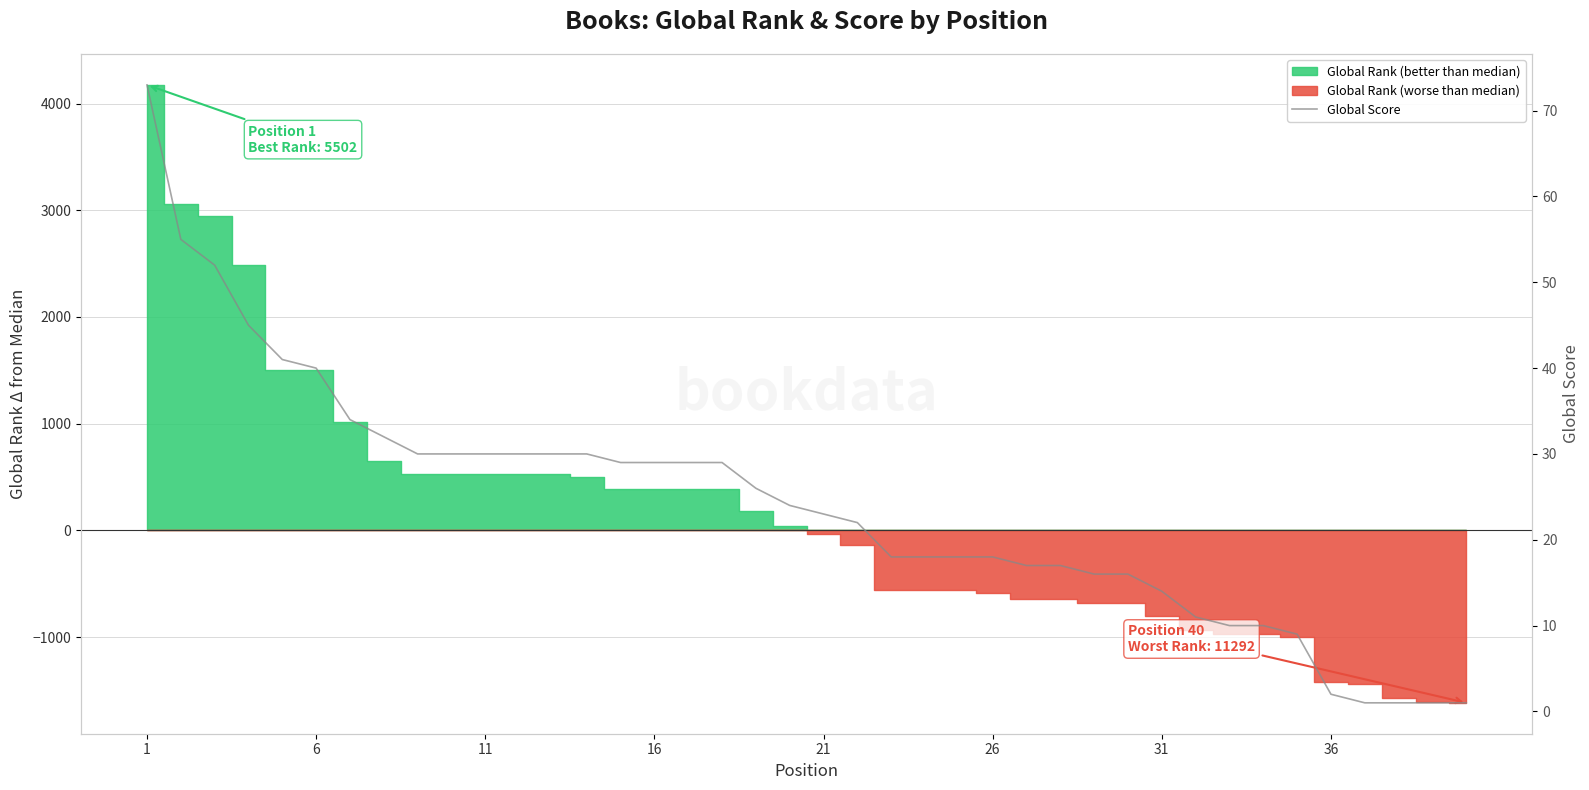

What is the difference between the second highest and second lowest values?

54